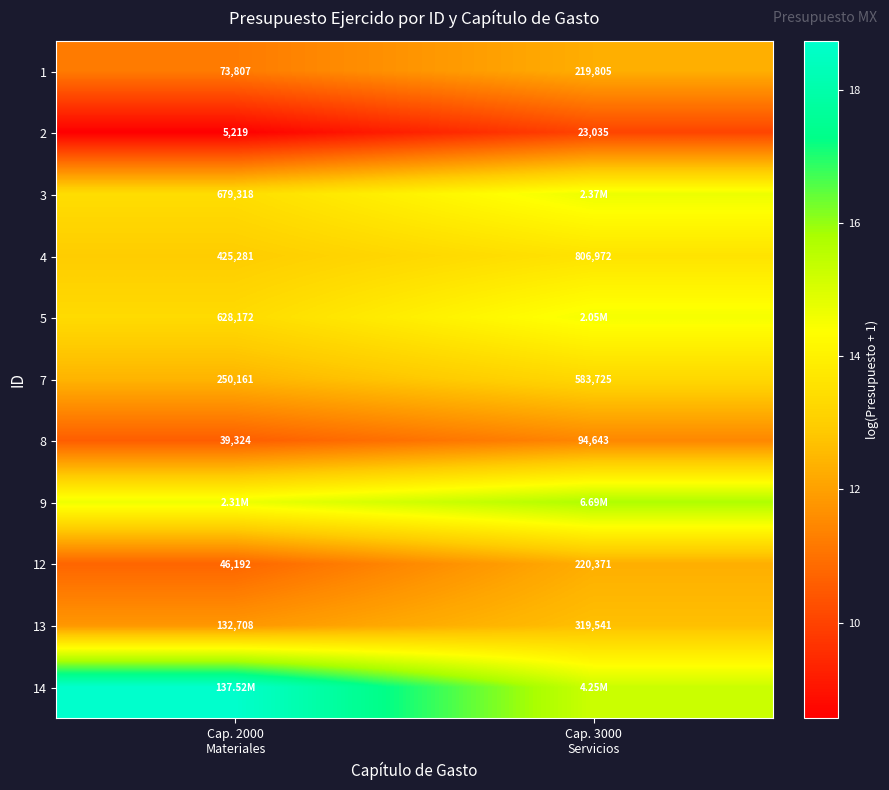

How many values in the 13 series are below 319541?

1